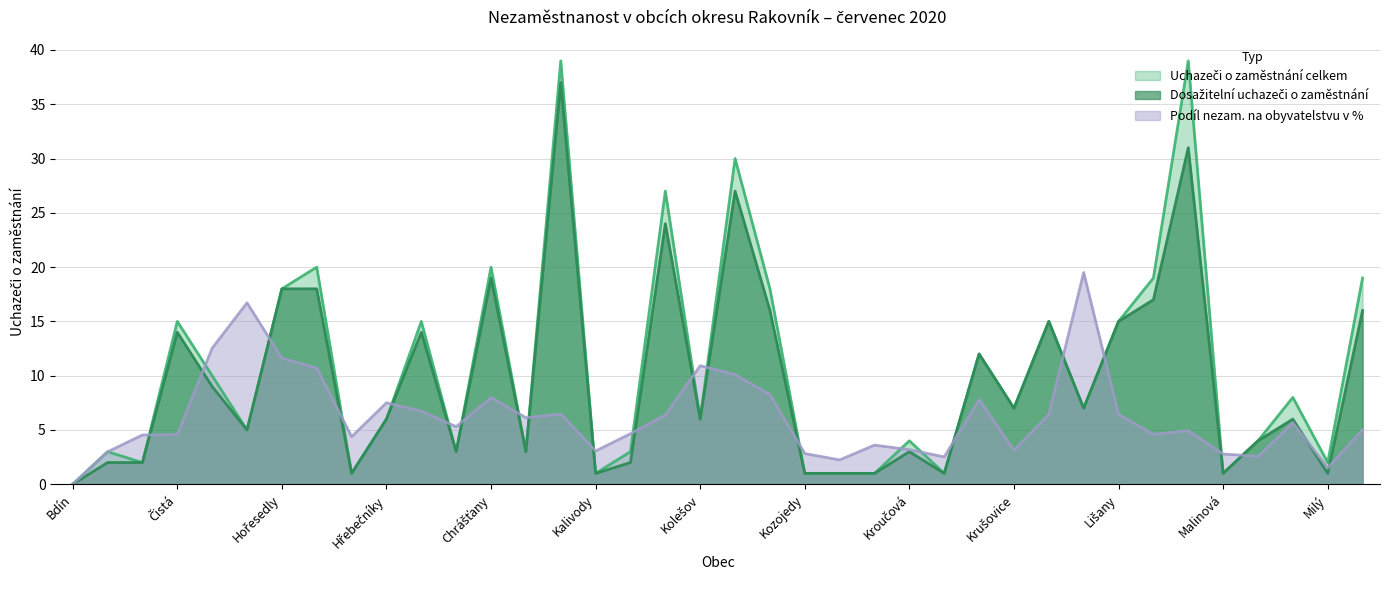

Which category has the highest value across all series?

Jesenice